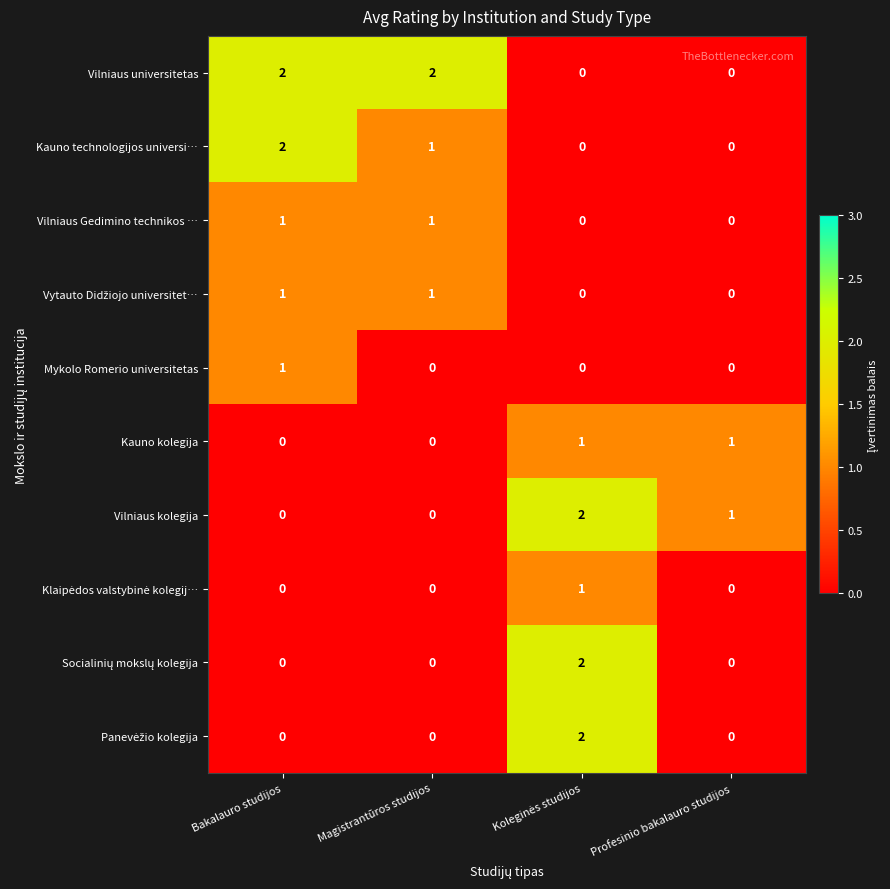

Which series has the largest total across all categories?

Vilniaus universitetas